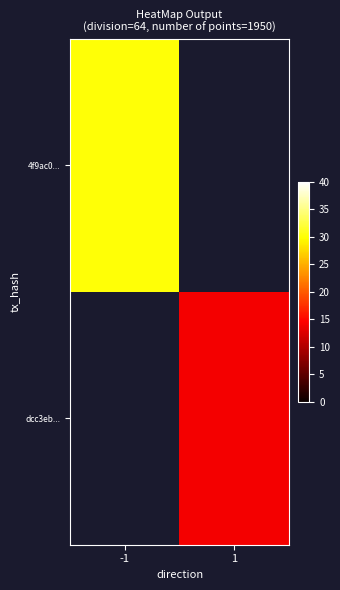

How many values in 4f9ac0... are above zero?

1